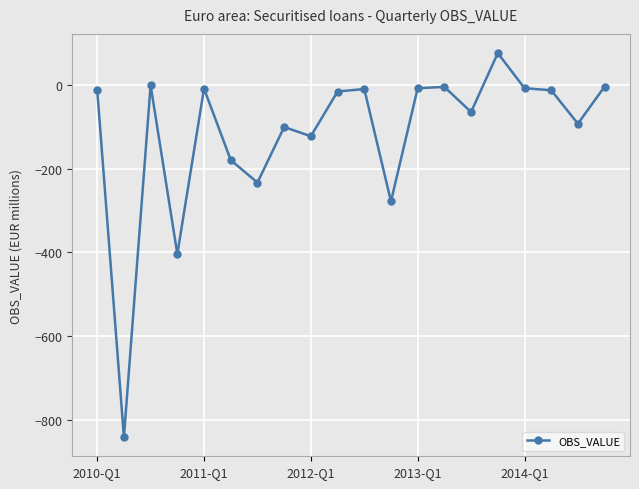

What is the smallest value displayed?

-842